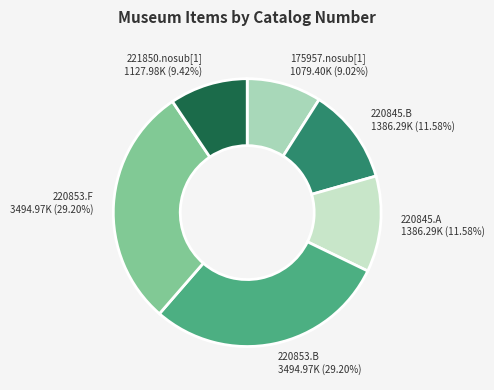

The 220853.F slice represents 29% of the pie. True or false?

True